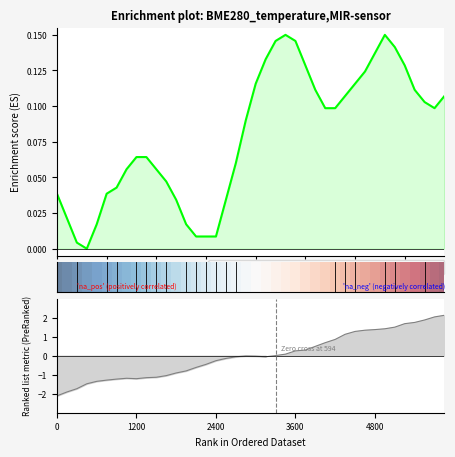

What is the label of the 22nd point from the left?

21